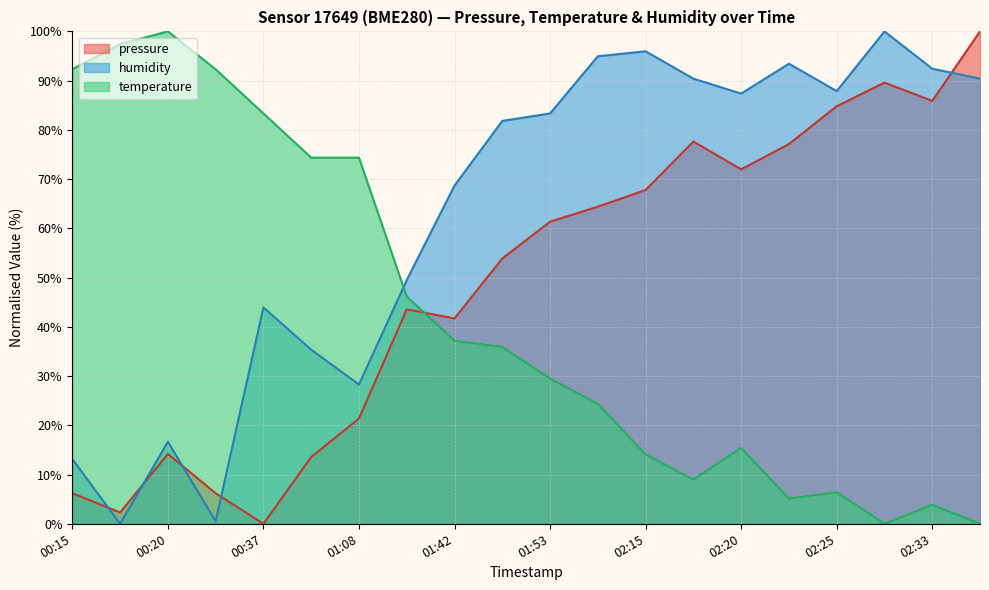

Which series ends up on top after the final intersection of pressure and temperature?

pressure